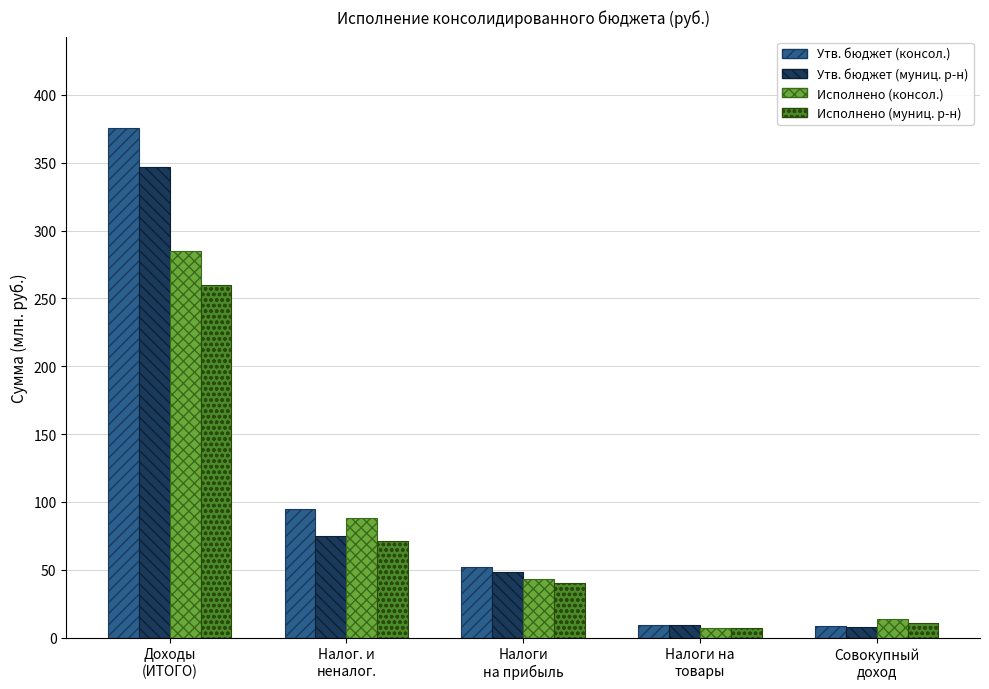

What position from the right is Совокупный
доход?

1